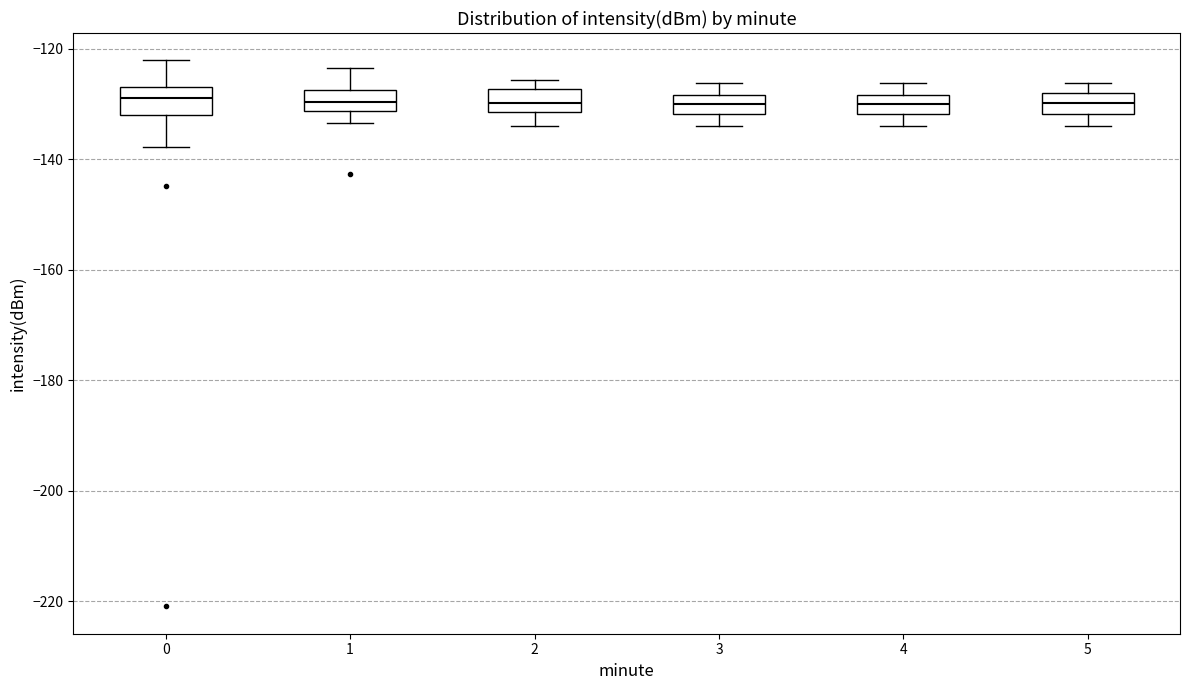

Reading left to right, read every box against the y-axis: the position of its median line, the range the box covers, and the ends of its whiskers. The values are not printed on the chart, so give them approximately, as read against the axis.

0: median -128, box -132 to -126, whiskers -138 to -122
1: median -130, box -132 to -128, whiskers -134 to -124
2: median -130, box -132 to -128, whiskers -134 to -126
3: median -130, box -132 to -128, whiskers -134 to -126
4: median -130, box -132 to -128, whiskers -134 to -126
5: median -130, box -132 to -128, whiskers -134 to -126